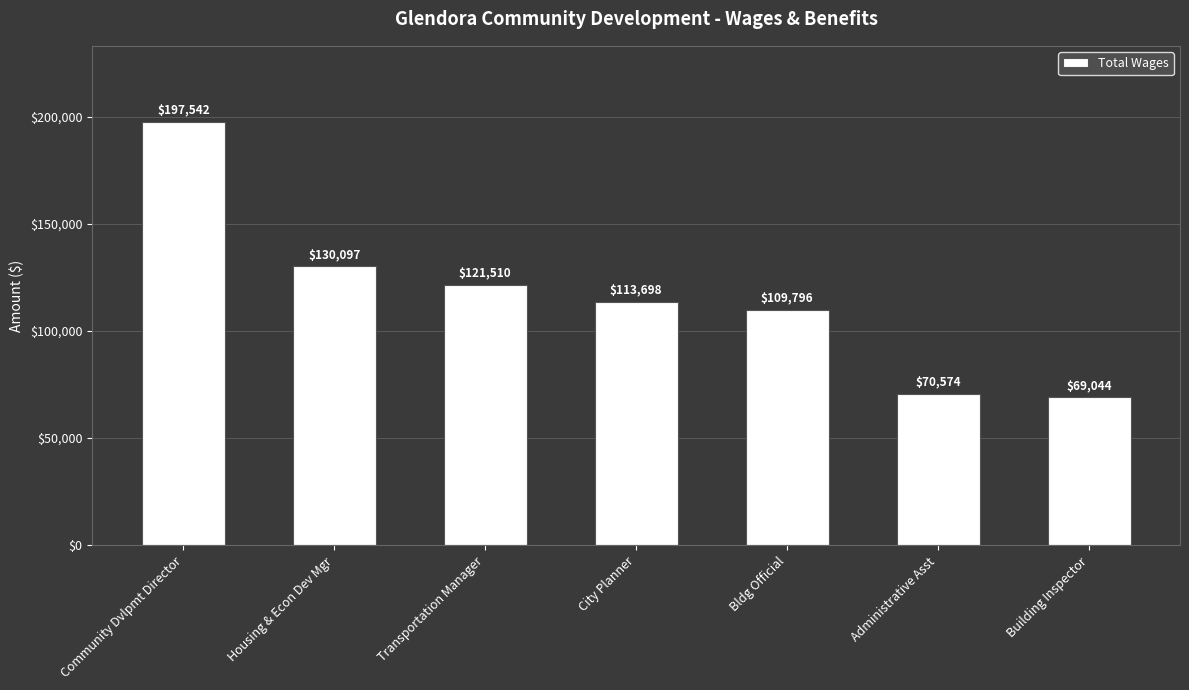

What is the ratio of the value at Bldg Official to the value at Community Dvlpmt Director?

0.6